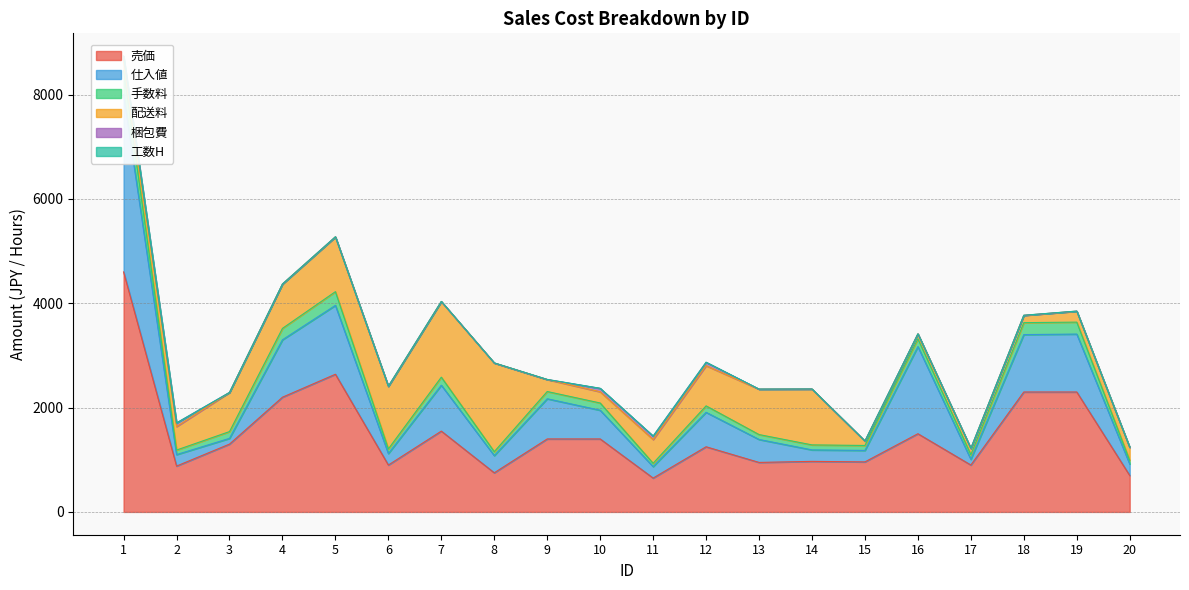

Is the value of 手数料 at 3 greater than the value of 売価 at 16?

No